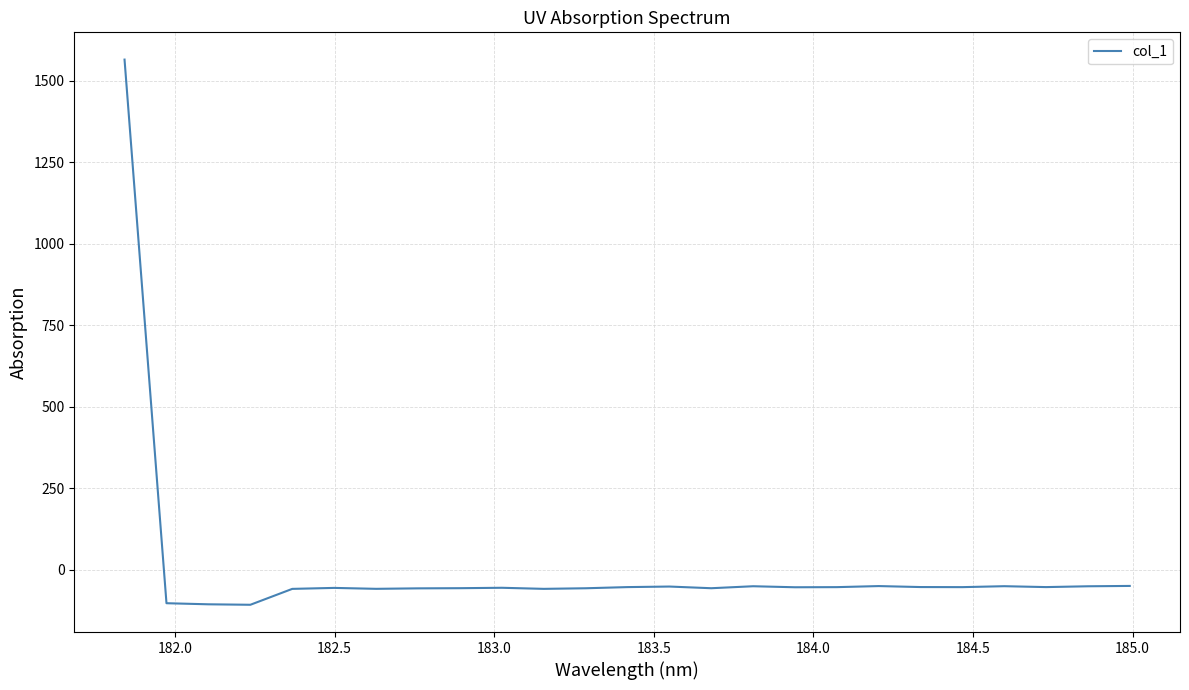

What is the difference between the maximum and minimum values?

1672.3